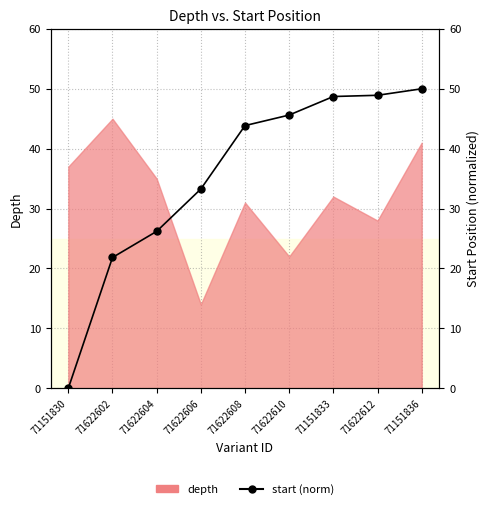

What is the maximum value shown in the chart?

50.0